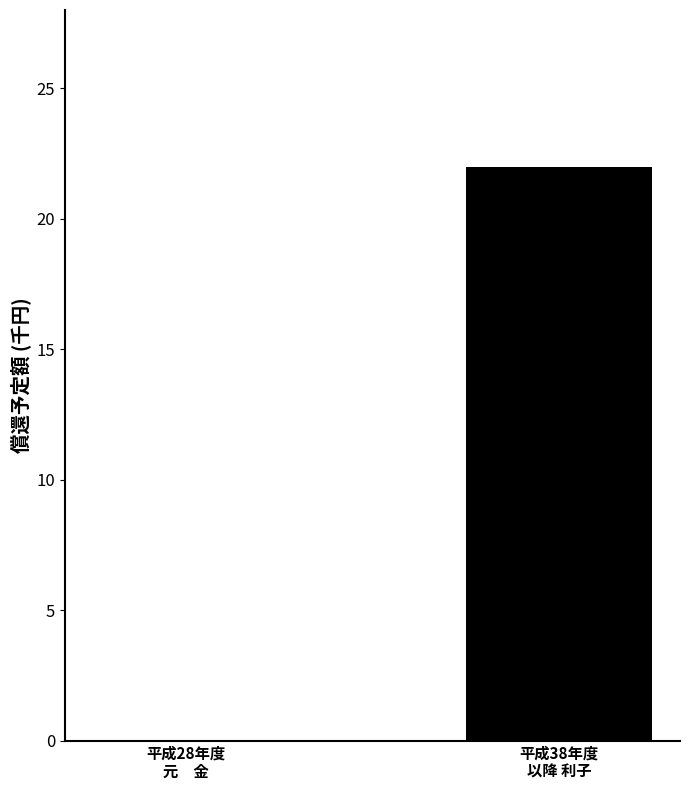

What is the change in value from 平成28年度
元　金 to 平成38年度
以降 利子?

+22